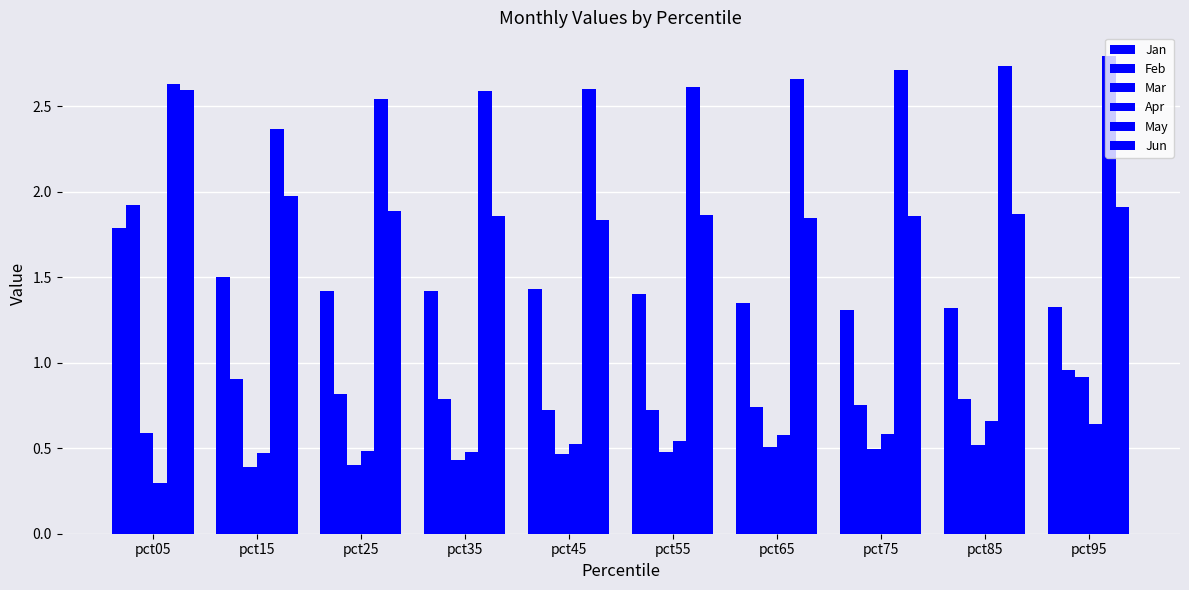

How many distinct data groups are displayed?

6